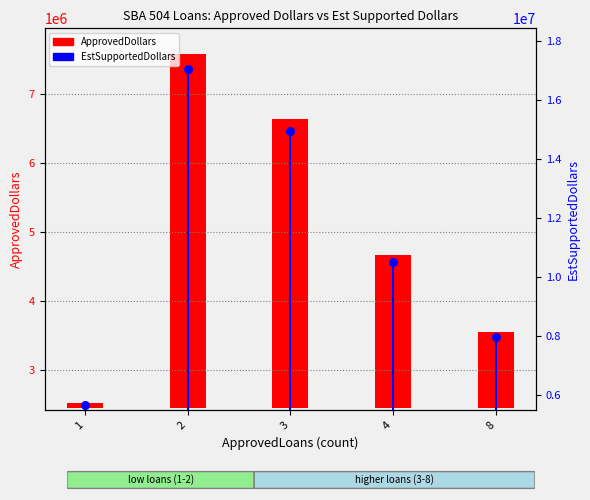

What are all the series names shown in the legend?

ApprovedDollars, EstSupportedDollars